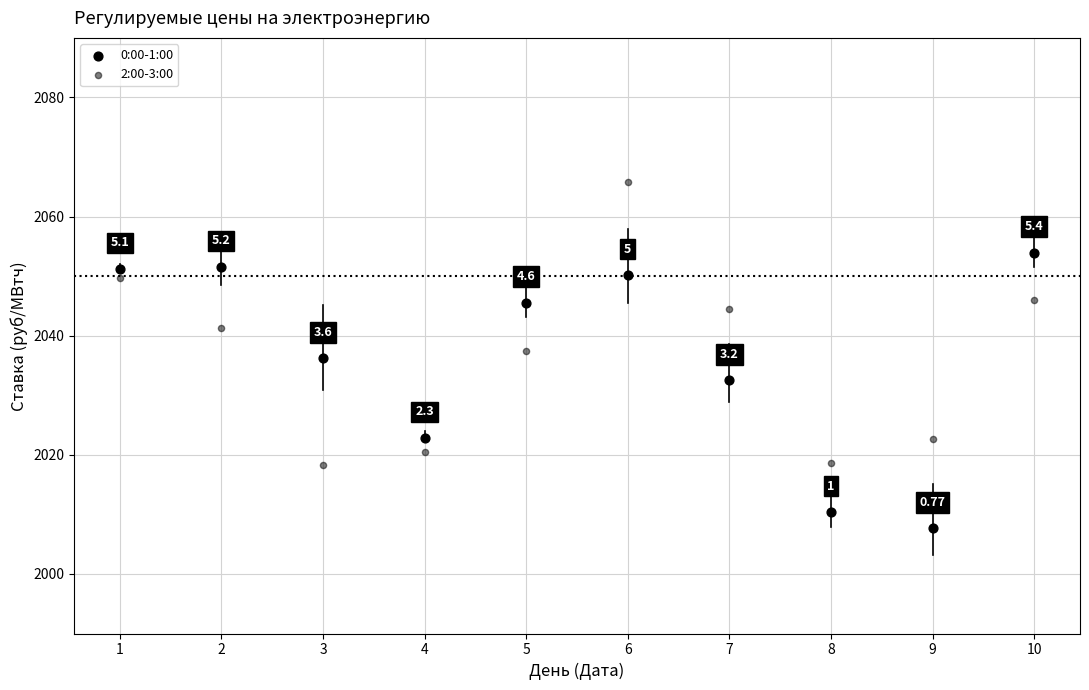

Count the number of points in this scatter plot.

20